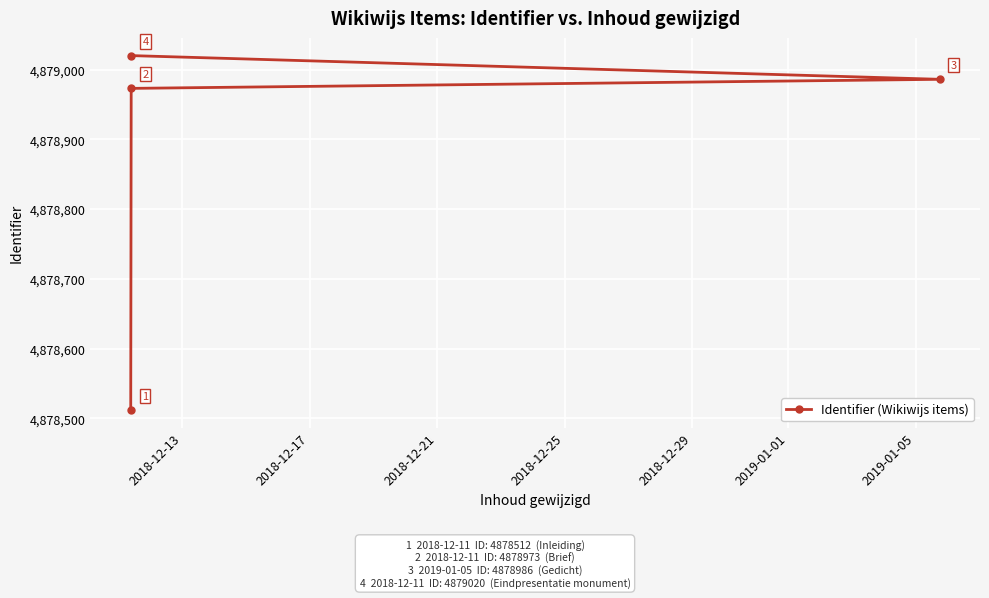

What is the difference between the second highest and second lowest values?

13